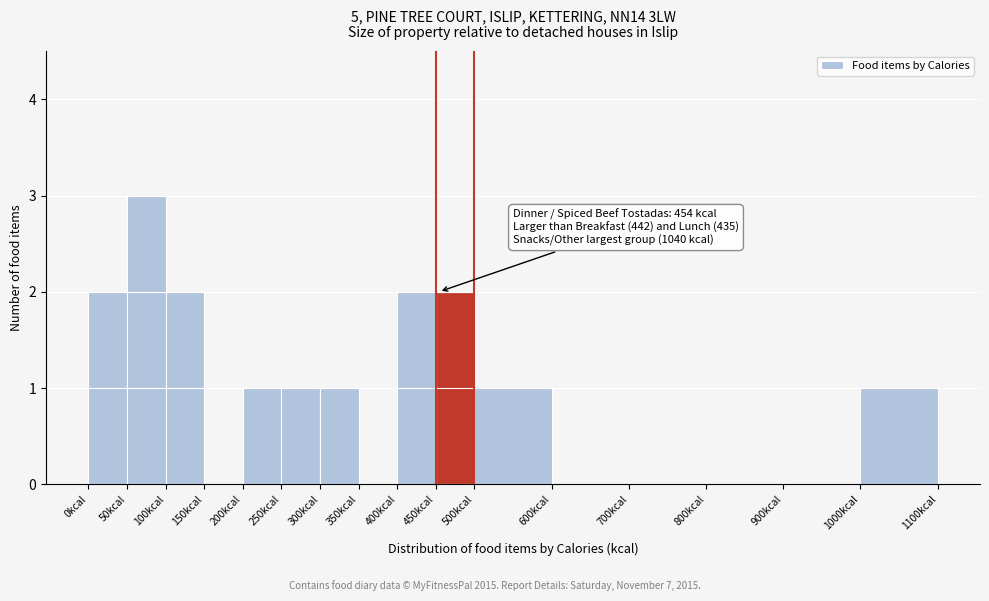

Over which range of the x-axis is the bar tallest?

50 to 100